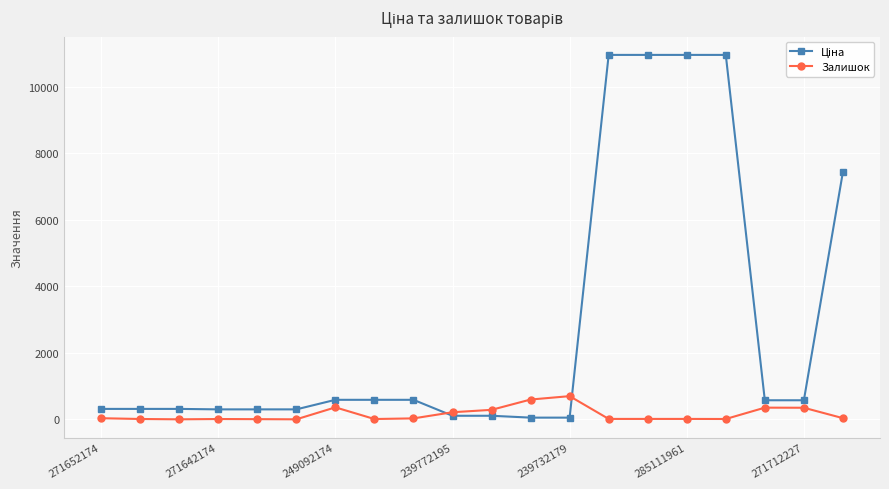

What is the greatest value displayed?

10964.4